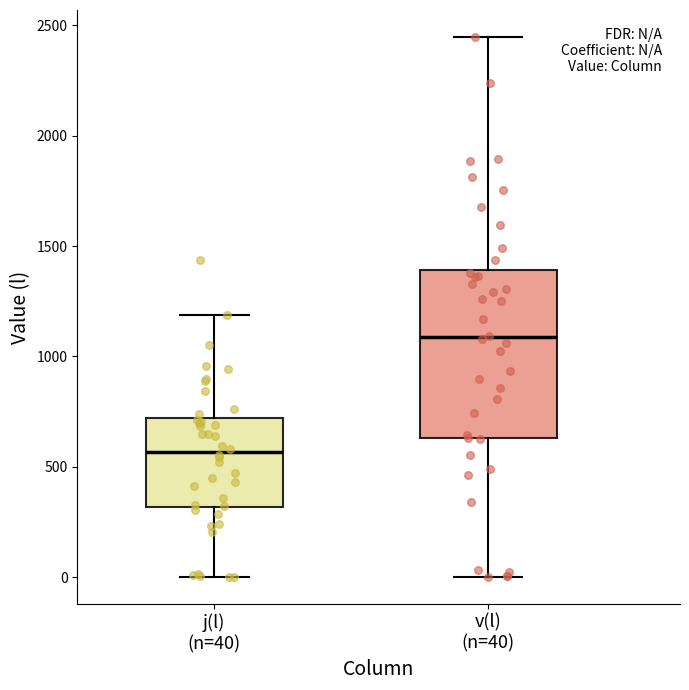

Which box's median line is the highest?

v(l) (n=40)